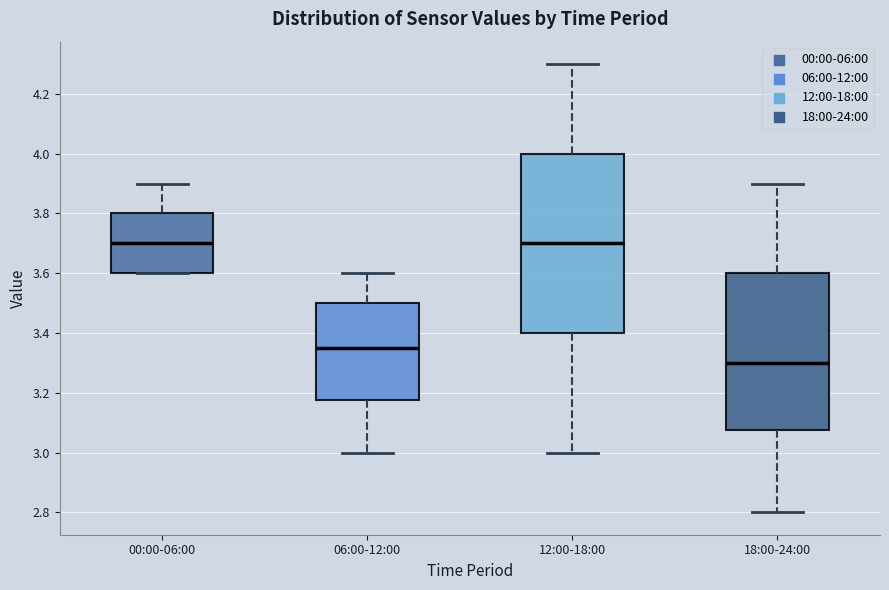

Comparing the boxes themselves (not the whiskers), which one is the tallest?

12:00-18:00